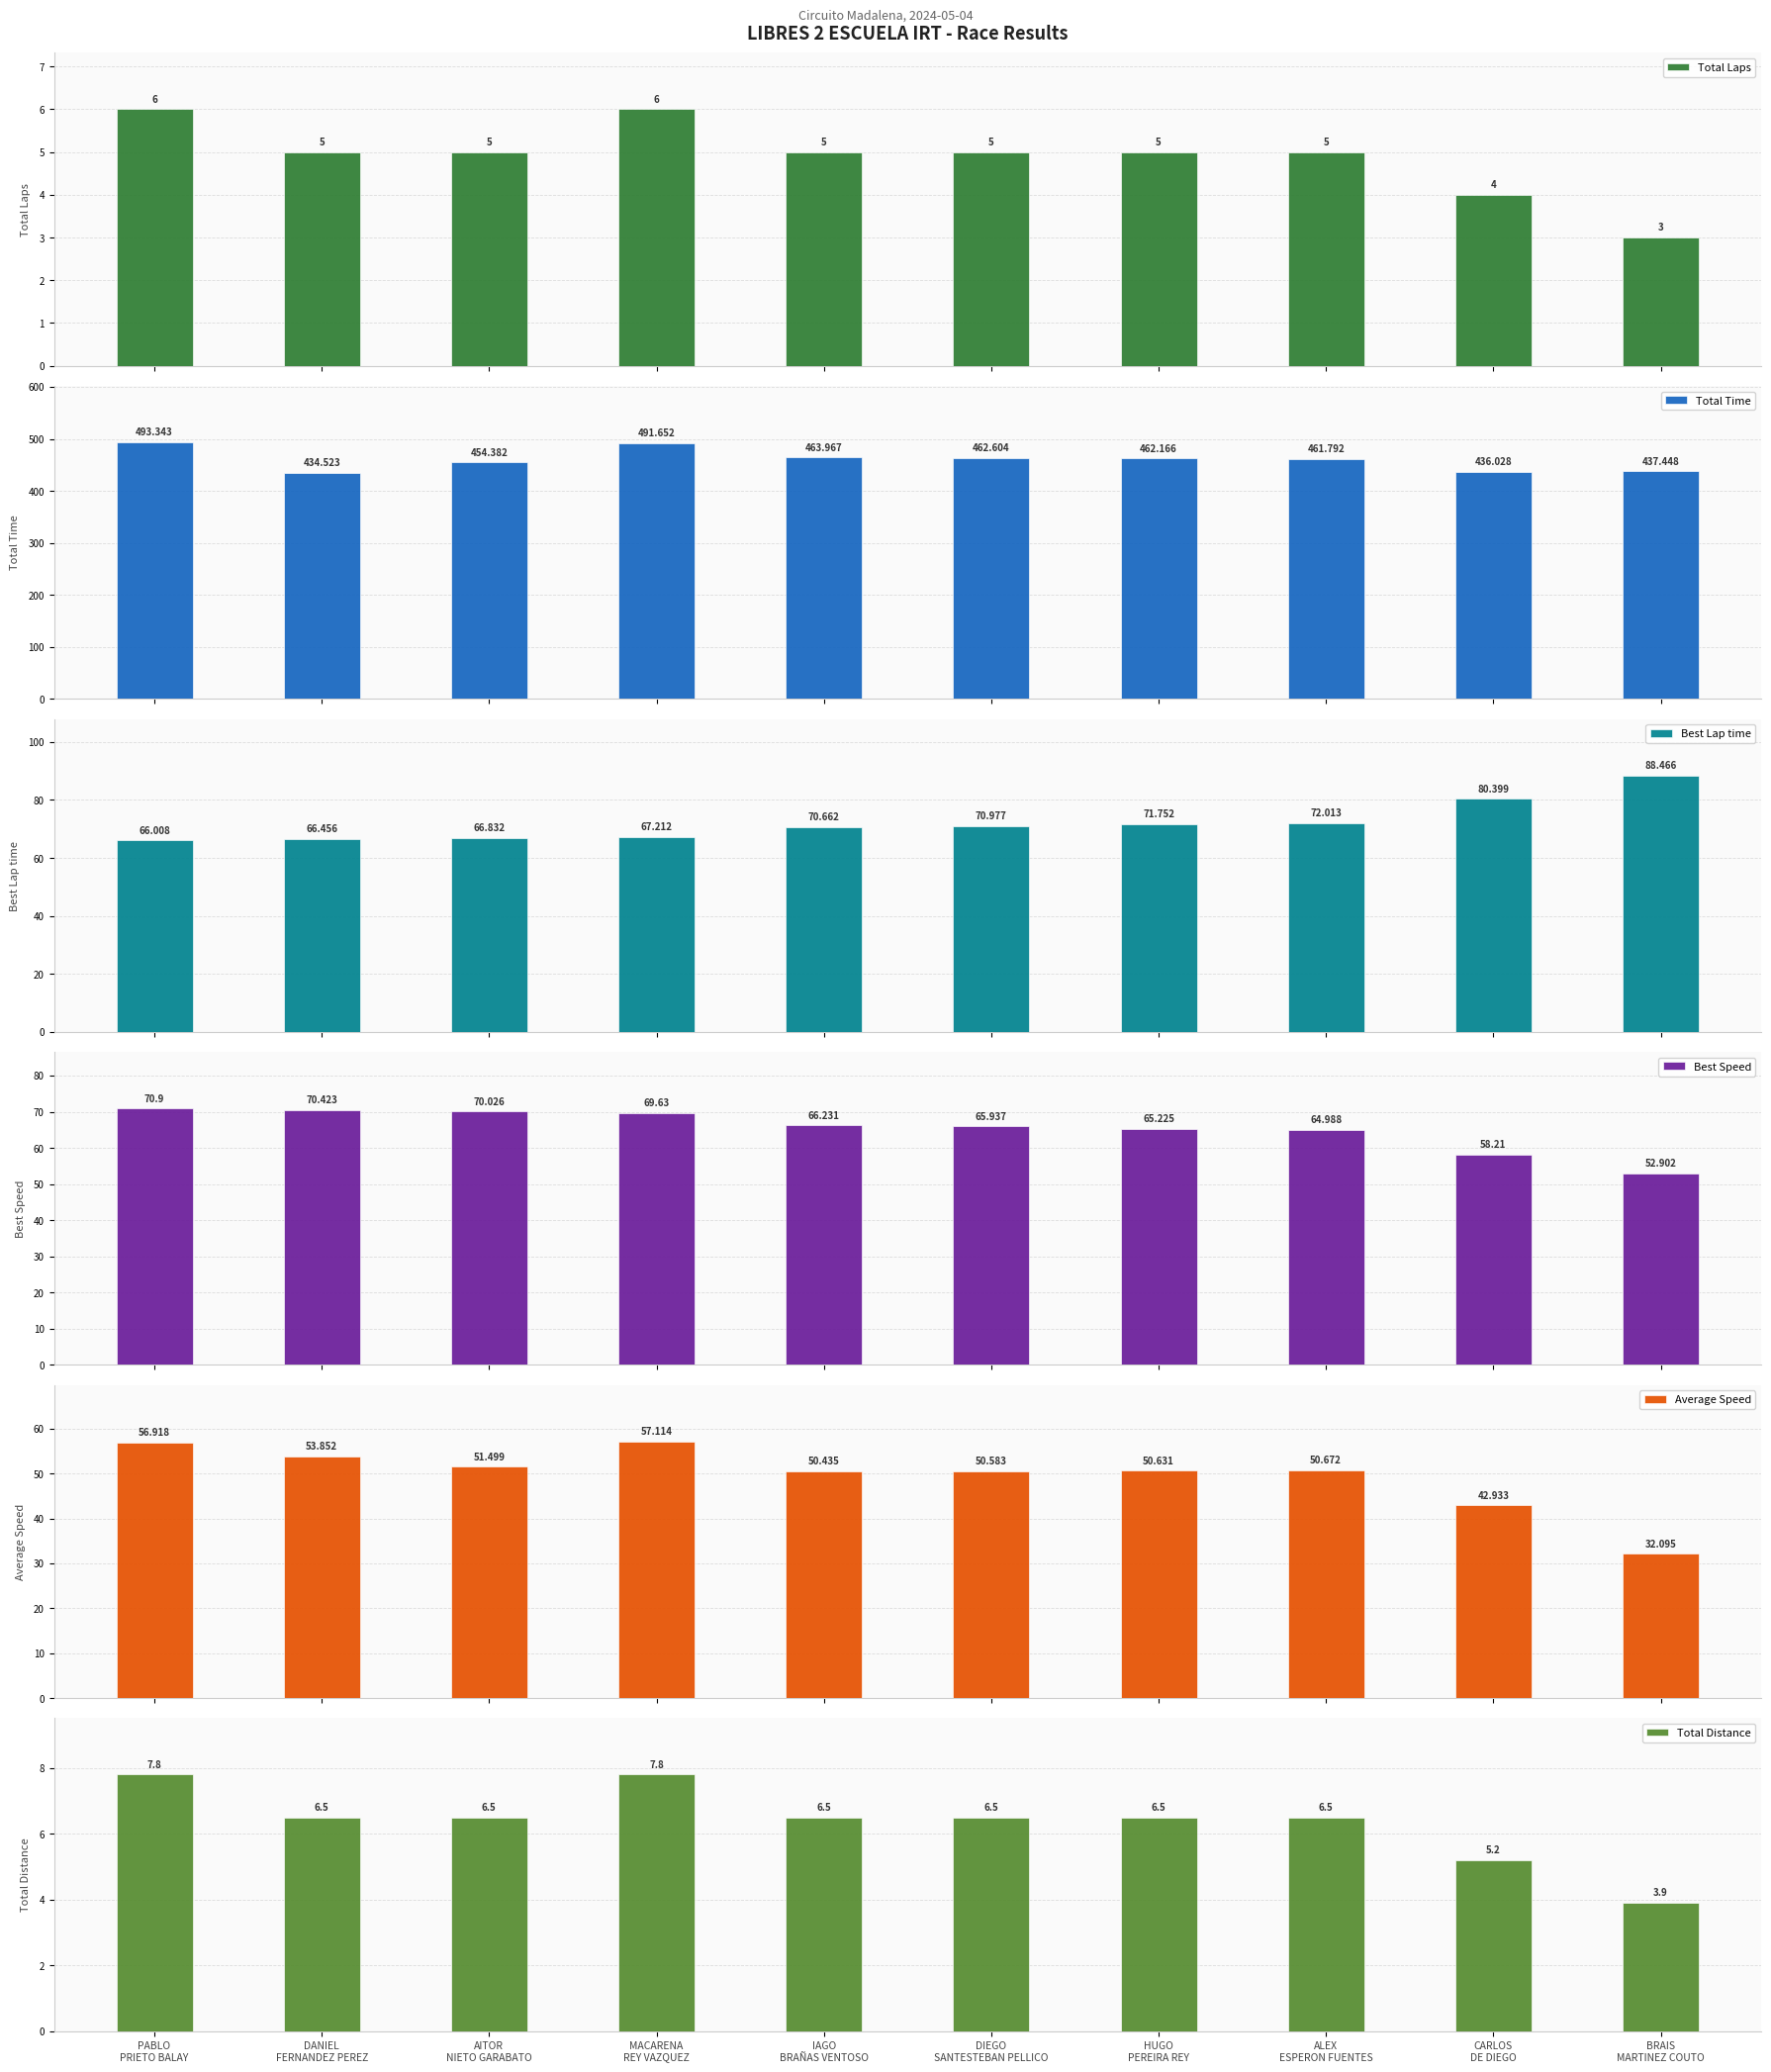

What is the sum of the Average Speed values at IAGO
BRAÑAS VENTOSO and BRAIS
MARTINEZ COUTO?

82.5